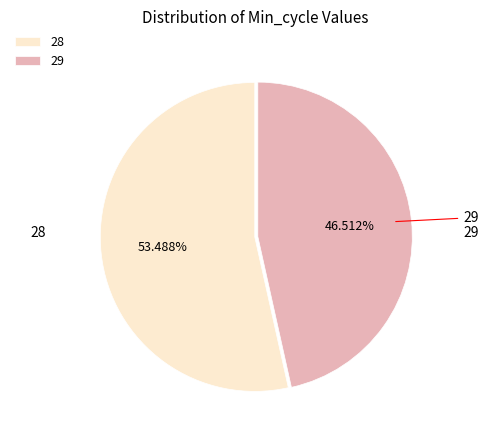

Rank the categories by value from lowest to highest.

29, 28